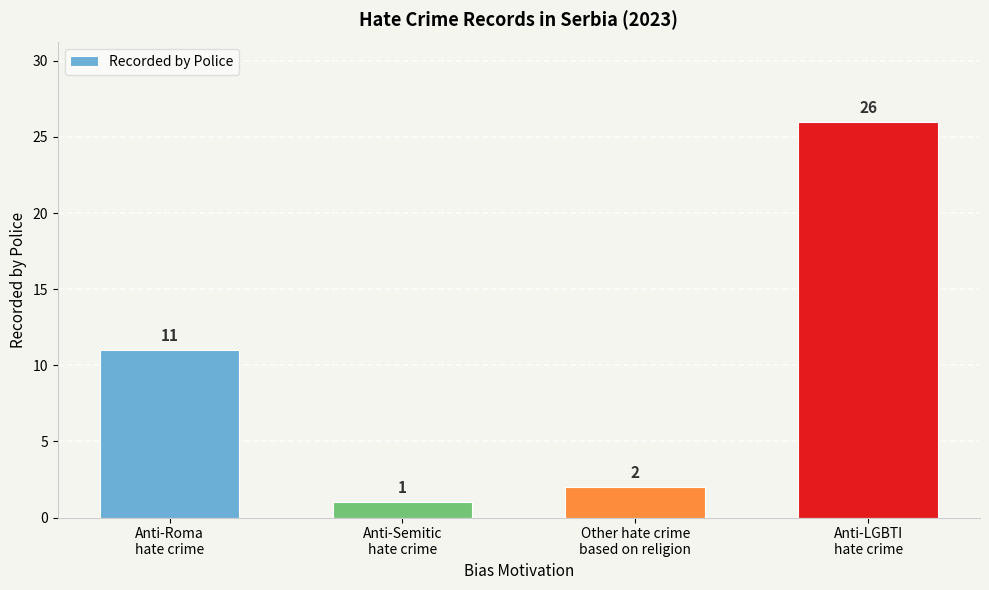

What is the approximate value at Anti-LGBTI
hate crime?

26